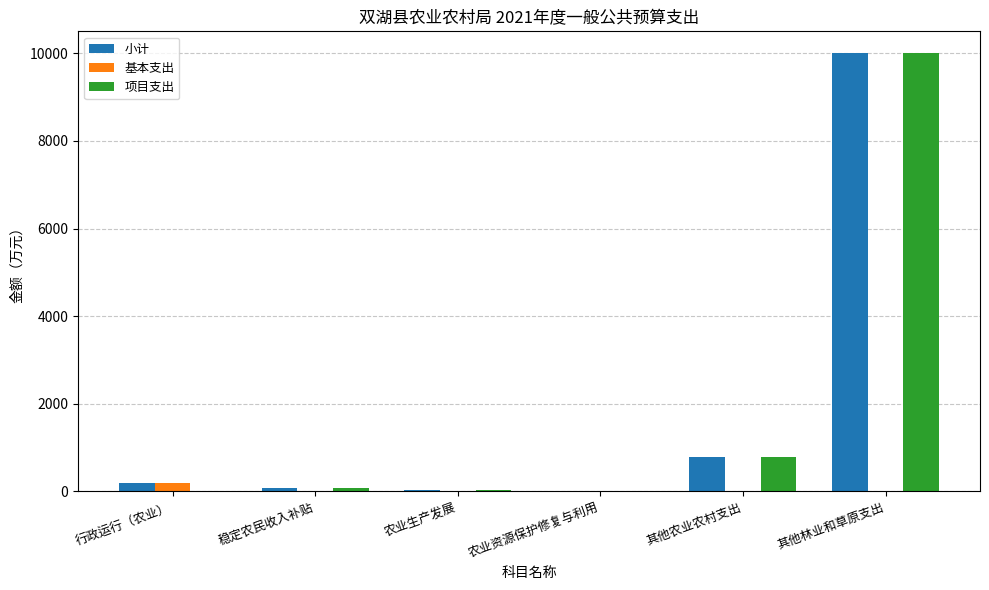

Which category has the highest value in the 项目支出 series?

其他林业和草原支出